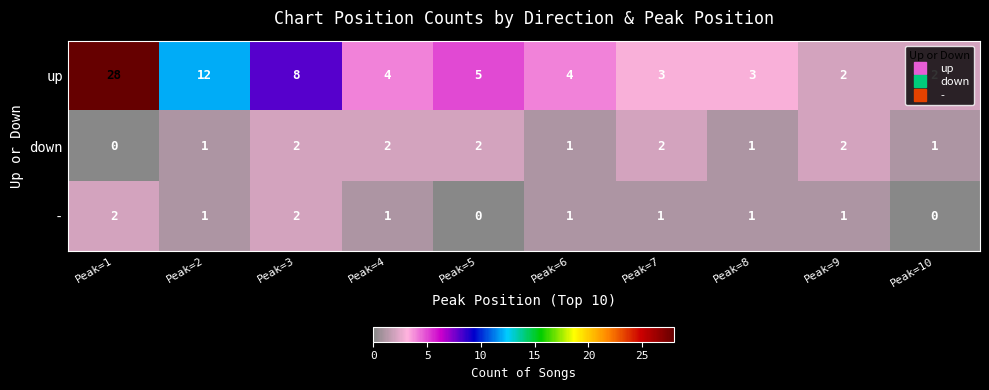

Which label corresponds to the largest value in the chart?

Peak=1